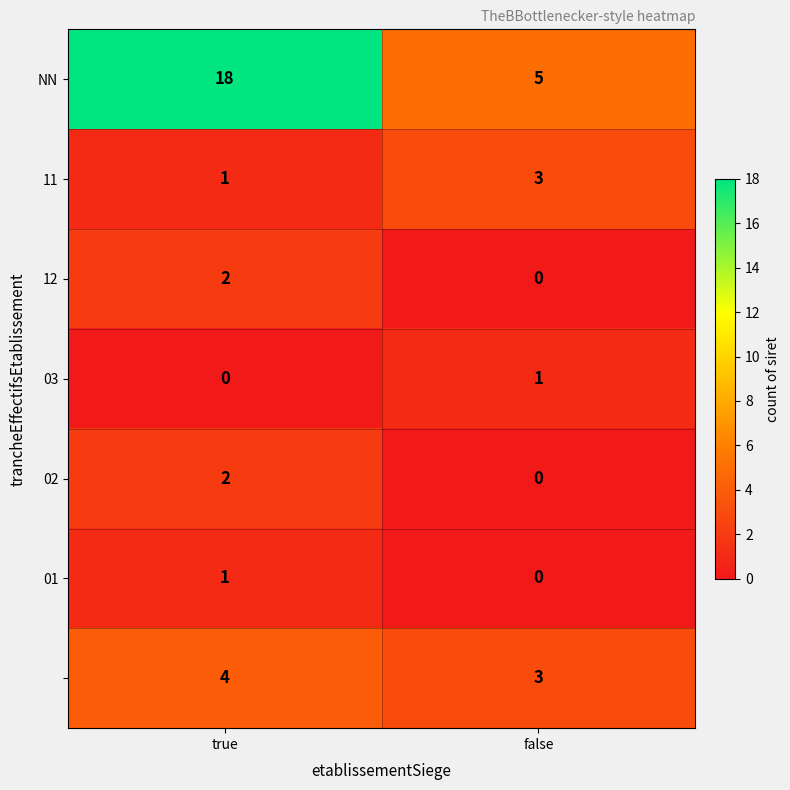

Which label corresponds to the largest value in the chart?

true